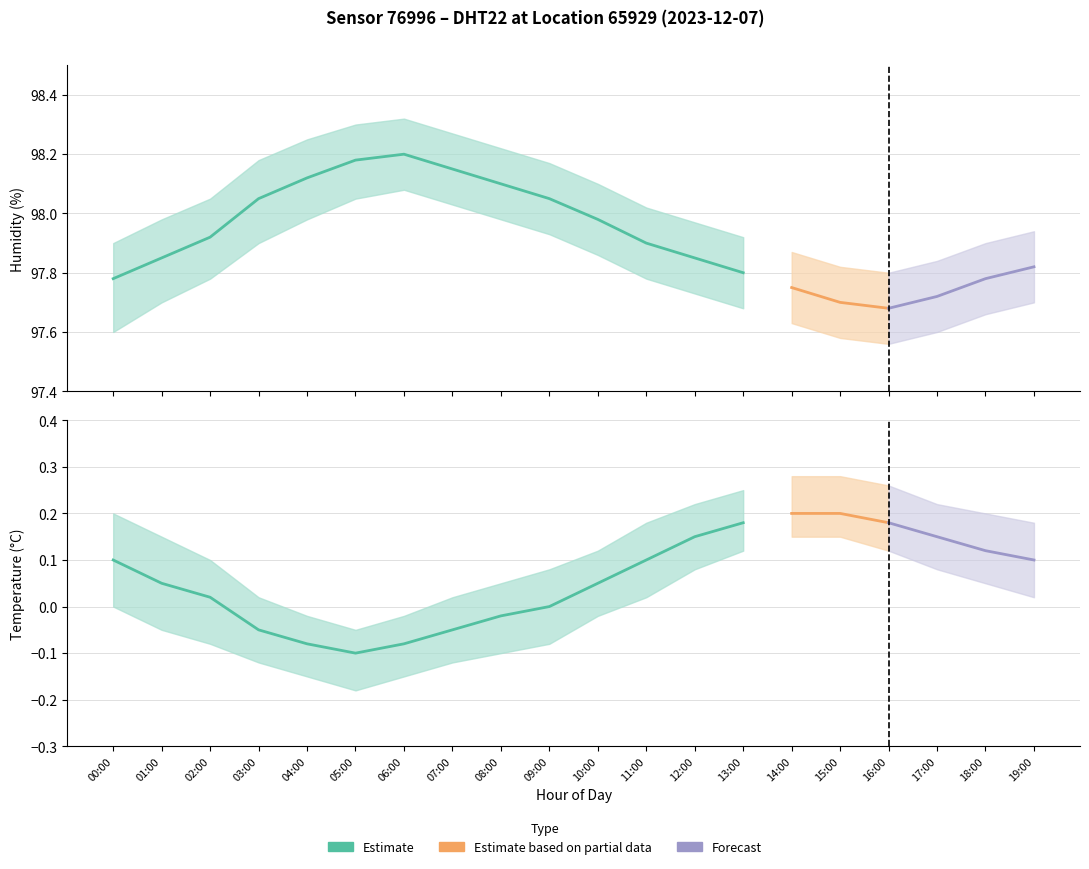

What is the difference between the humidity_lower values at 03:00 and 18:00?

0.2